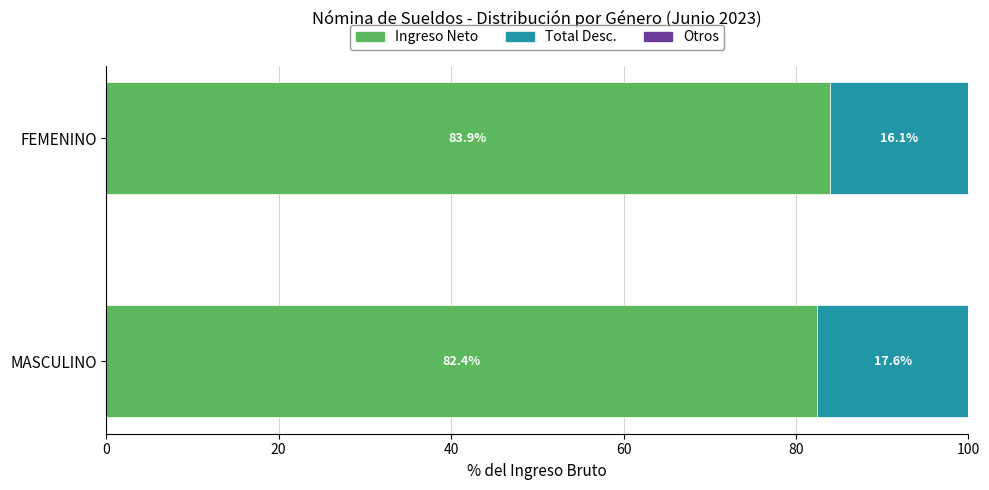

What is the total value across all series at MASCULINO?

100.0